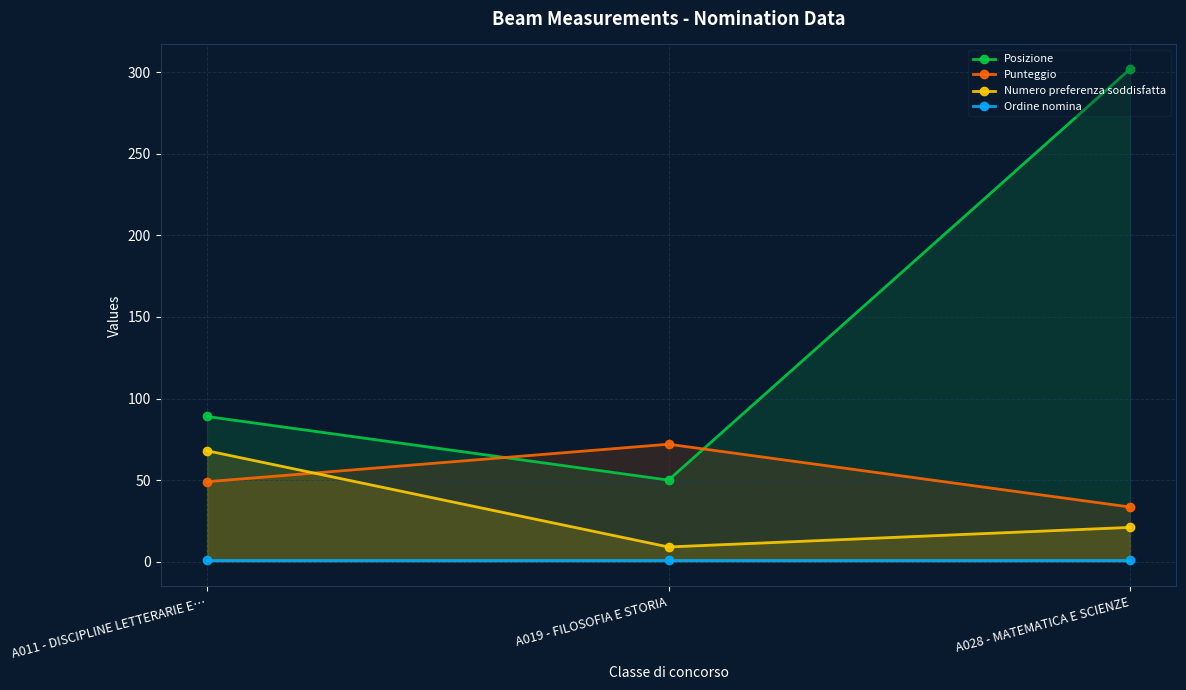

Rank the categories by Posizione value from highest to lowest.

A028 - MATEMATICA E SCIENZE, A011 - DISCIPLINE LETTERARIE E…, A019 - FILOSOFIA E STORIA